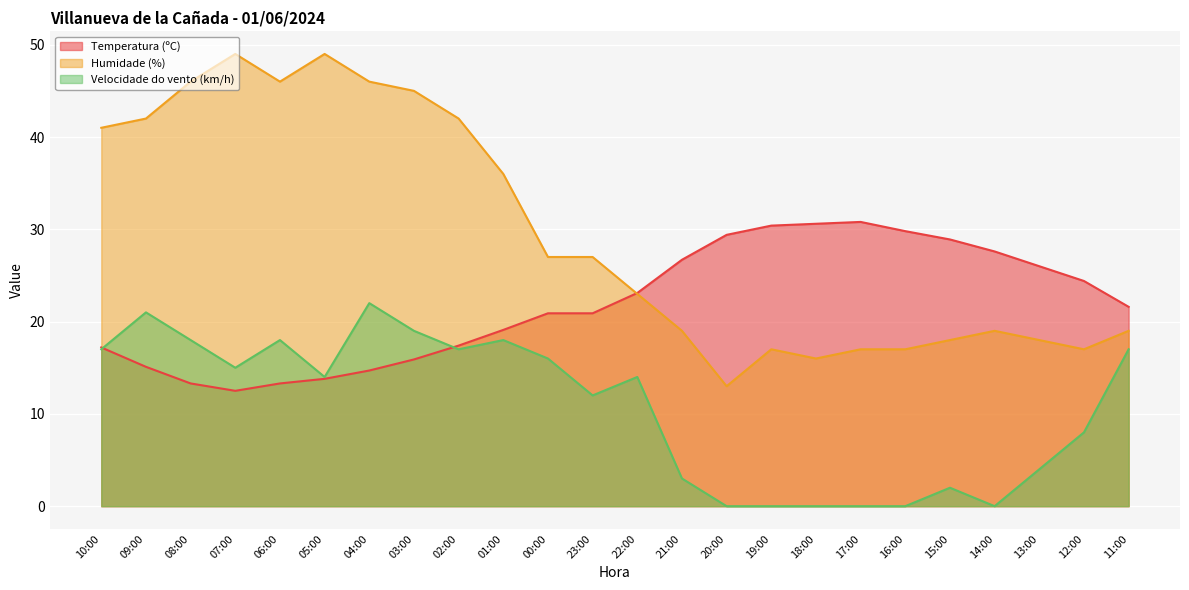

True or false: Humidade (%) and Velocidade do vento (km/h) cross at least once.

False